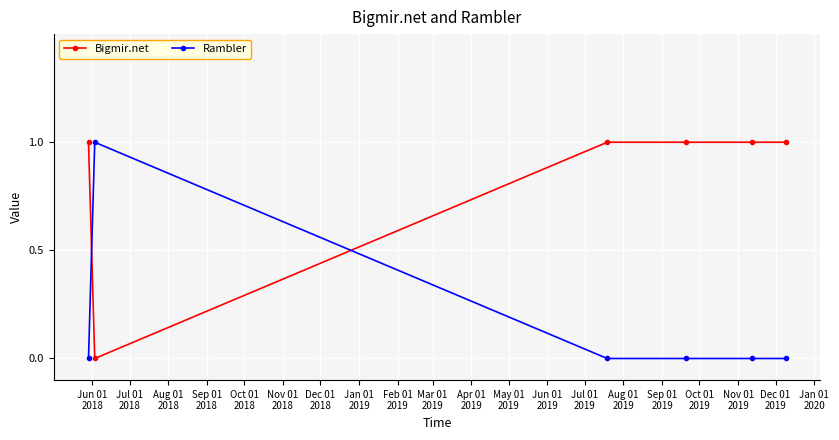

Reading left to right, extract all data points from this chart.

Bigmir.net: 1	0	1	1	1	1
Rambler: 0	1	0	0	0	0